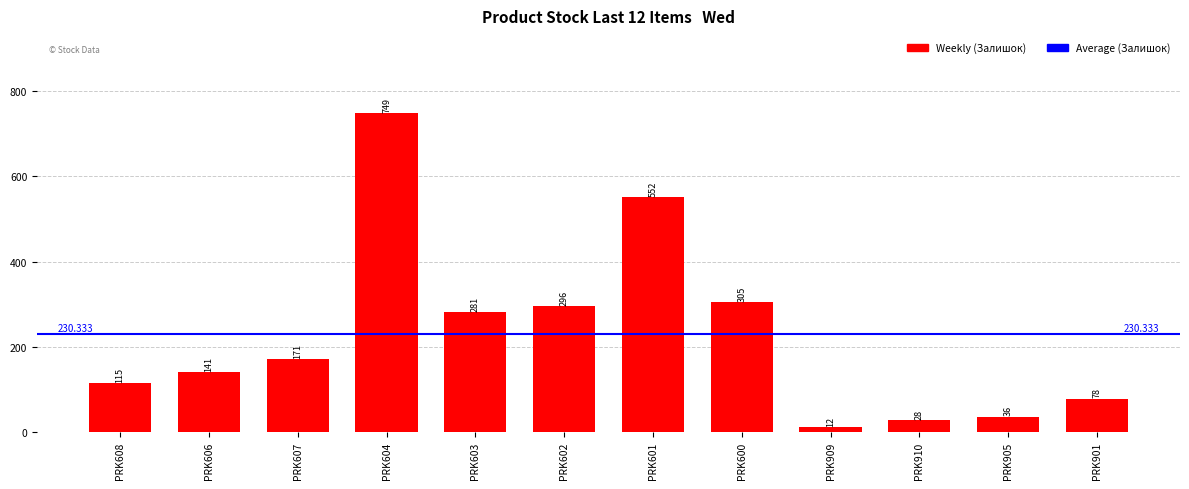

Reading right to left, list all the values displayed in this chart.

PRK901=78	PRK905=36	PRK910=28	PRK909=12	PRK600=305	PRK601=552	PRK602=296	PRK603=281	PRK604=749	PRK607=171	PRK606=141	PRK608=115